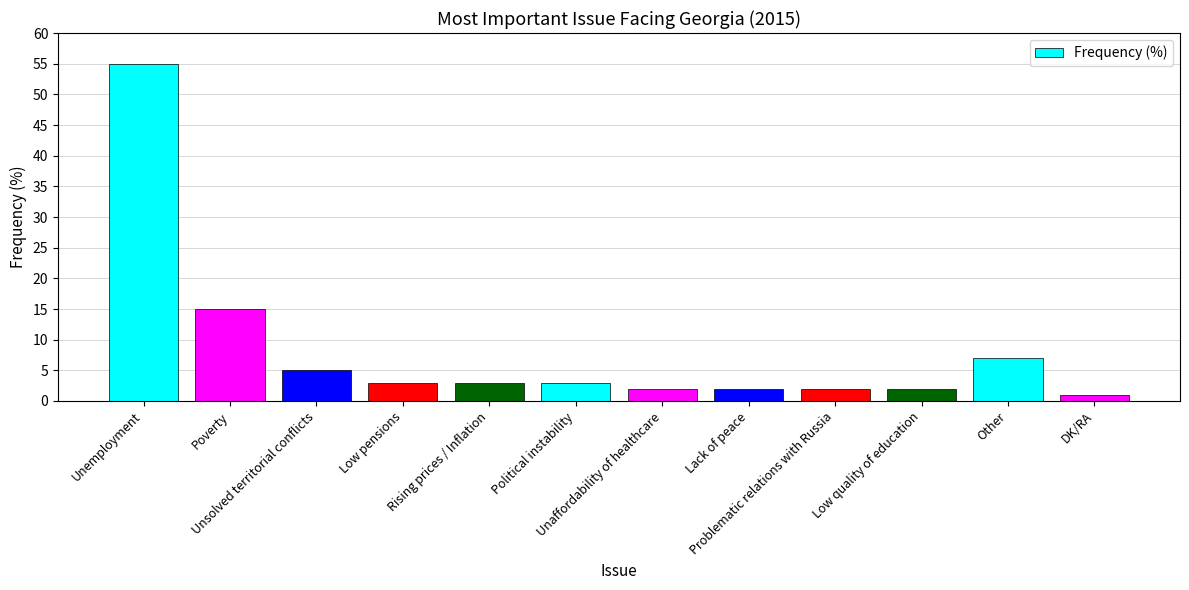

Reading left to right, transcribe all the data shown in this chart.

Unemployment=55	Poverty=15	Unsolved territorial conflicts=5	Low pensions=3	Rising prices / Inflation=3	Political instability=3	Unaffordability of healthcare=2	Lack of peace=2	Problematic relations with Russia=2	Low quality of education=2	Other=7	DK/RA=1